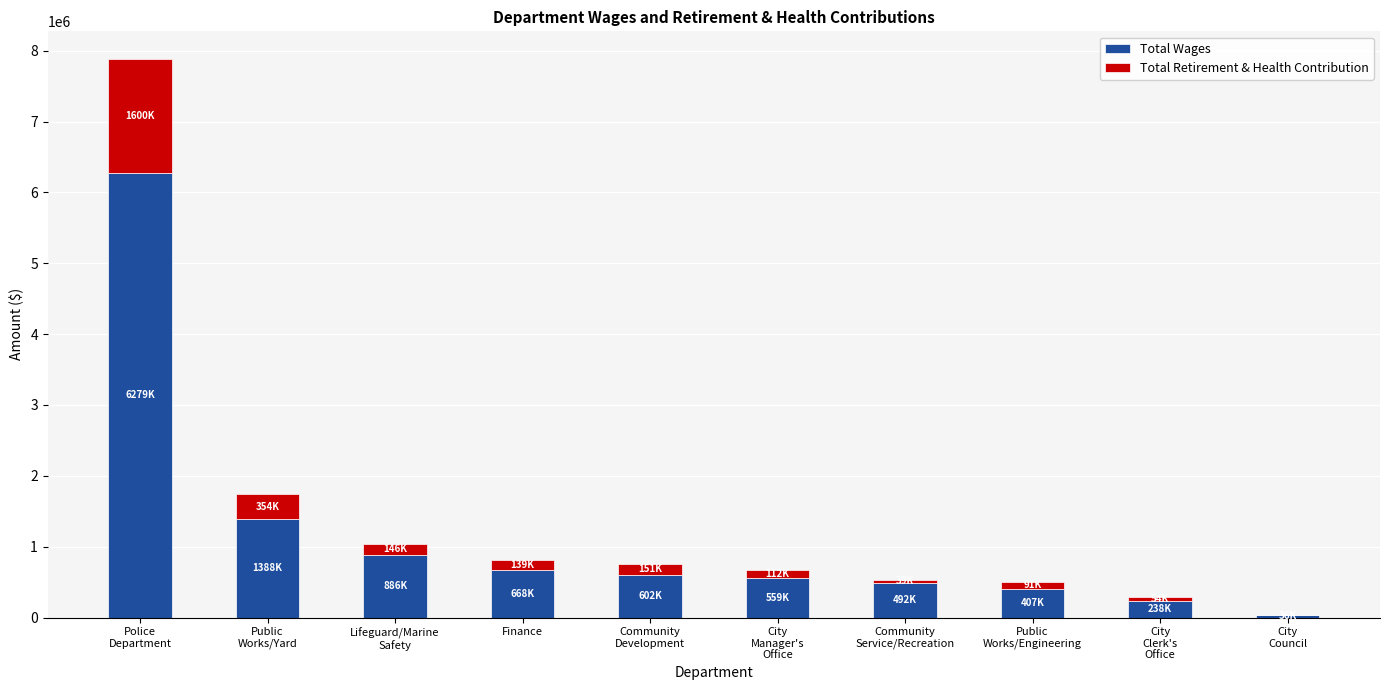

What is the total value across all series at City
Council?

36000